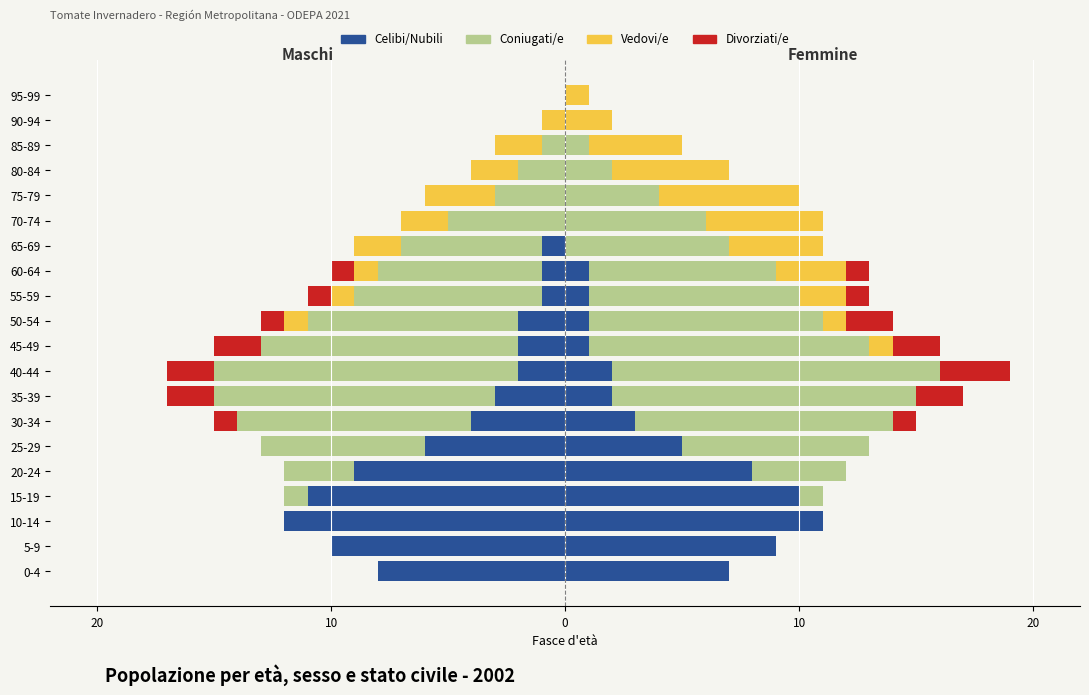

What are all the series names shown in the legend?

Celibi/Nubili, Coniugati/e, Vedovi/e, Divorziati/e